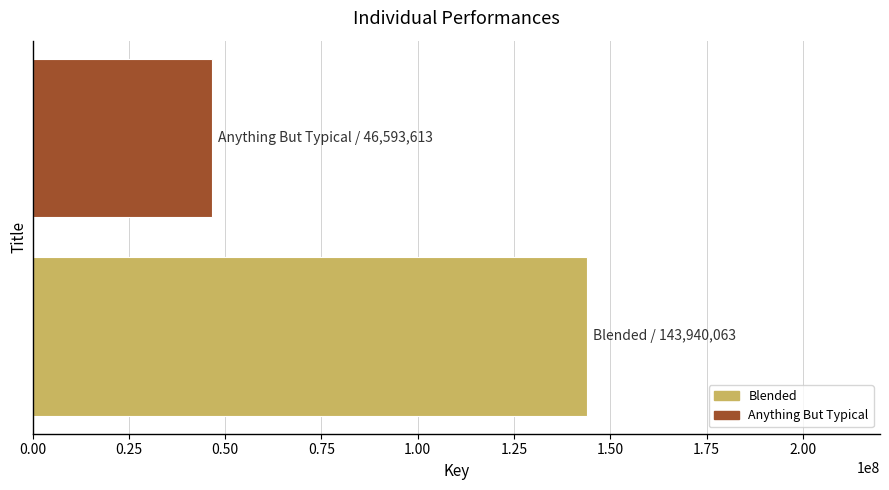

What is the average value?

95266838